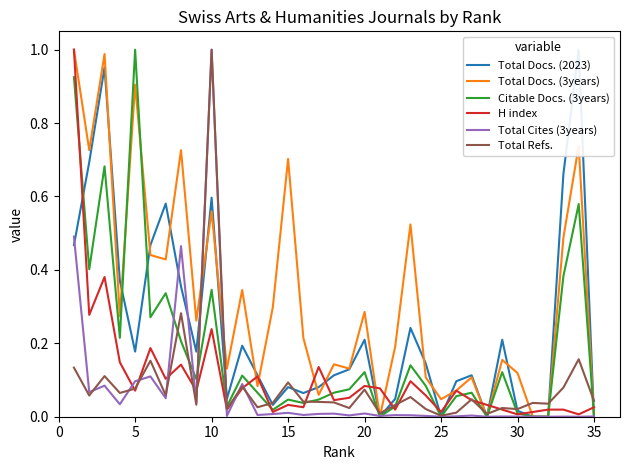

What is the difference between the second highest and minimum values in the Total Docs. (3years) series?

1.0